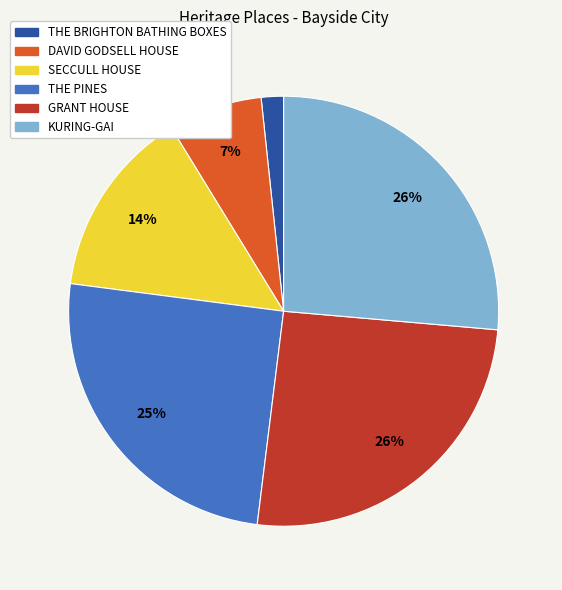

Which slice is the smallest?

THE BRIGHTON BATHING BOXES